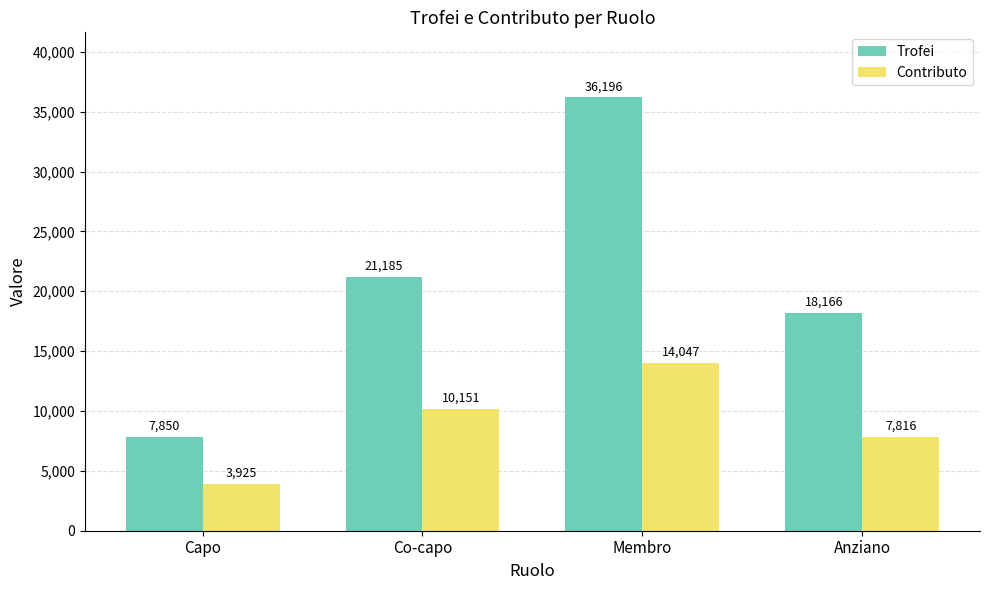

Which label corresponds to the smallest value in the chart?

Capo